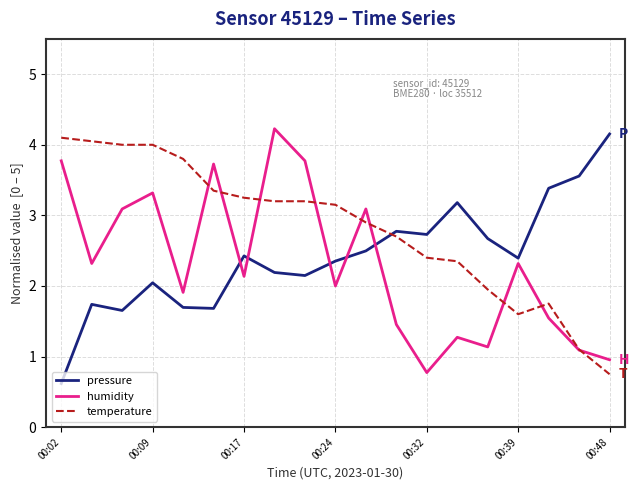

What are all the series names shown in the legend?

pressure, humidity, temperature